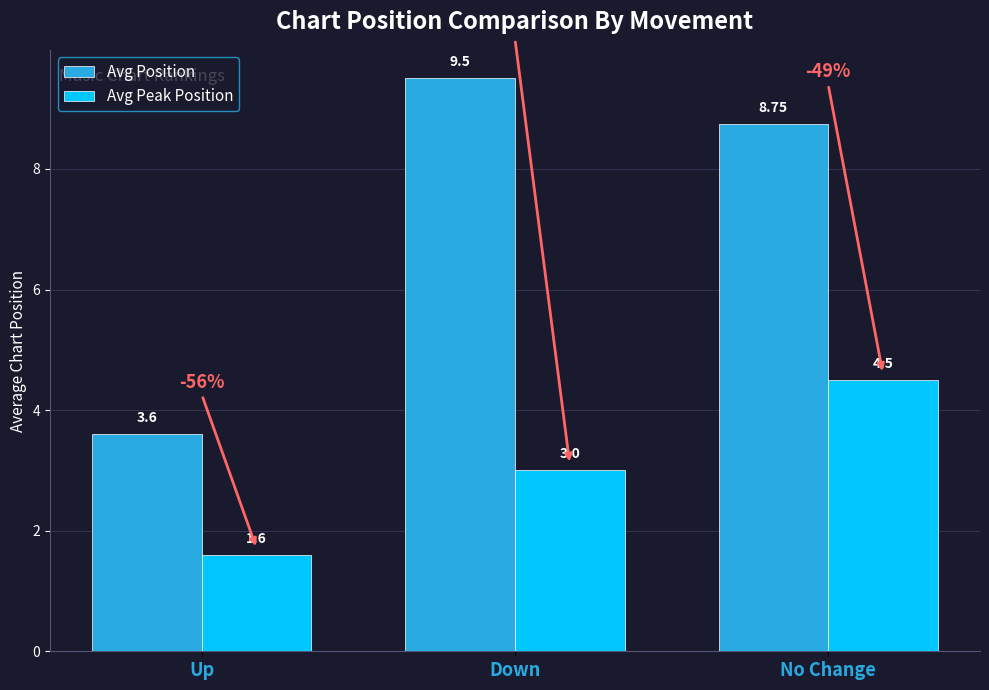

At which category does the chart reach its minimum across all series?

Up